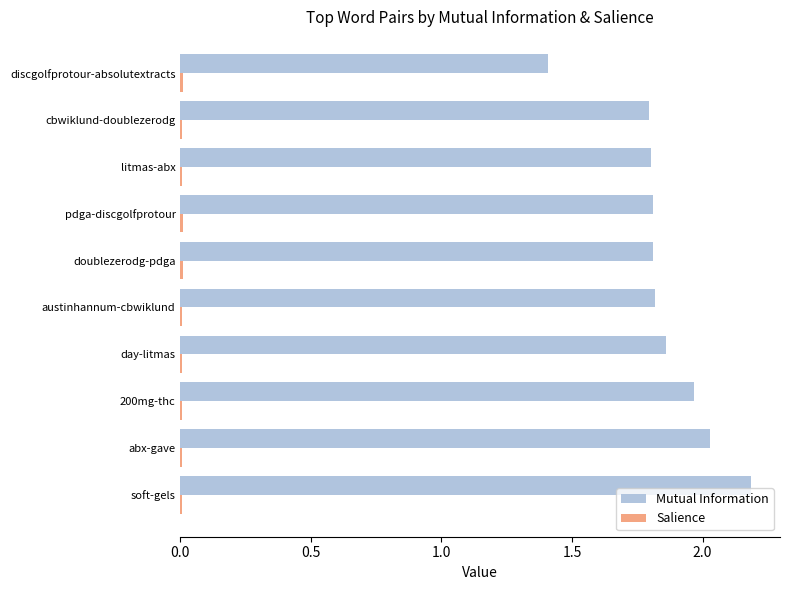

Which label corresponds to the largest value in the chart?

soft-gels